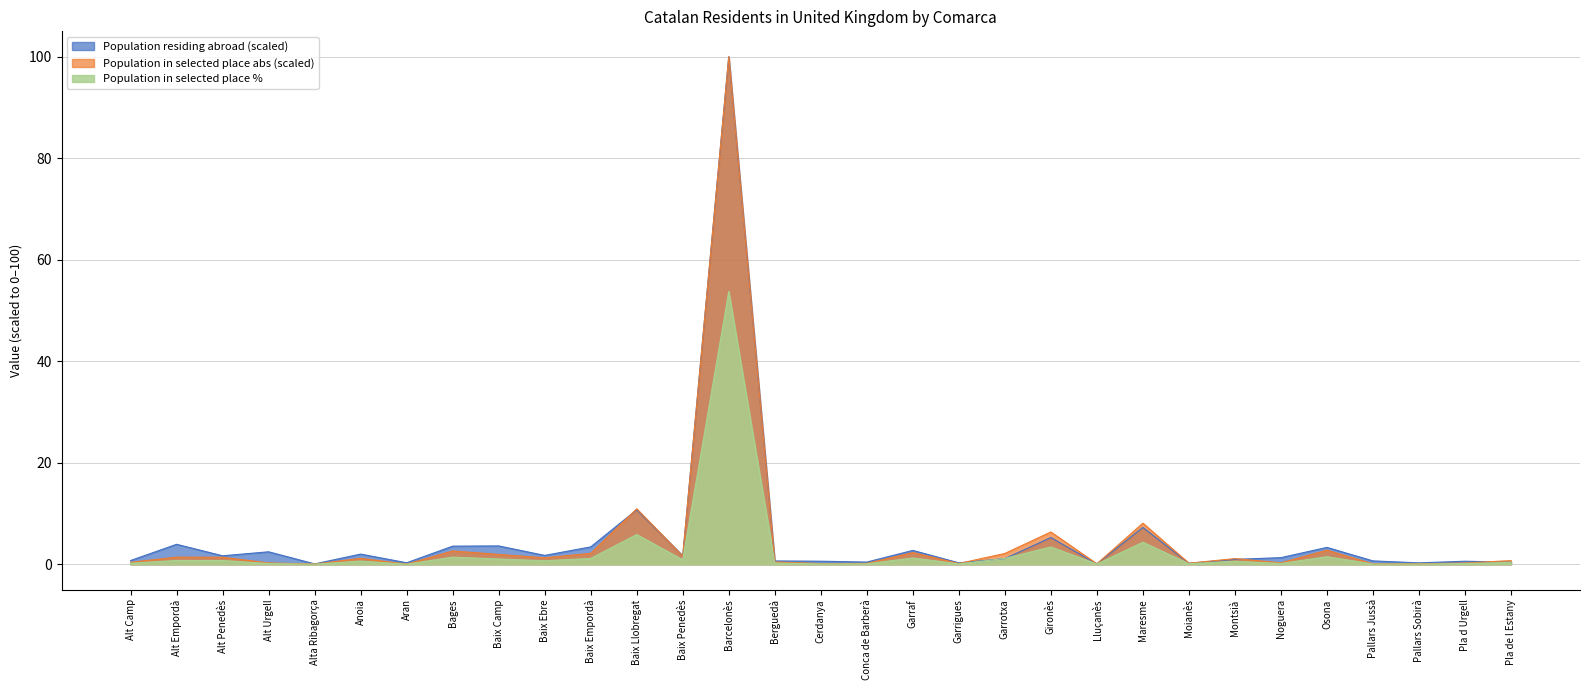

What is the difference between the maximum and minimum values in the Population in selected place (abs) series?

100.0